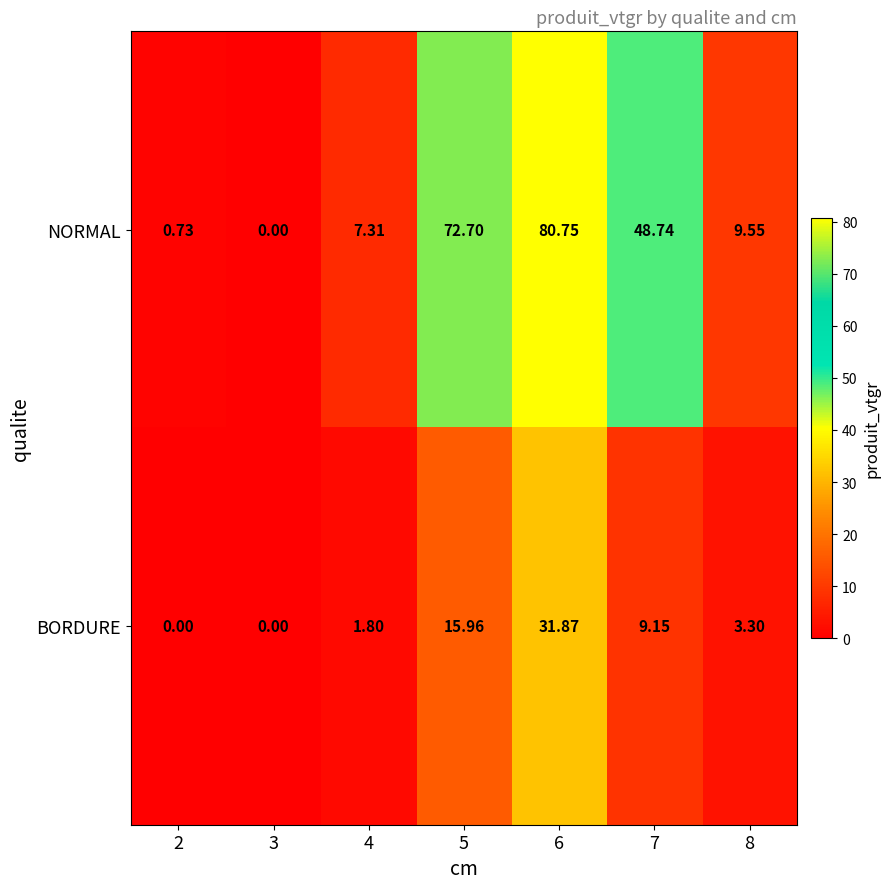

List the series in order of their overall mean, lowest first.

BORDURE, NORMAL